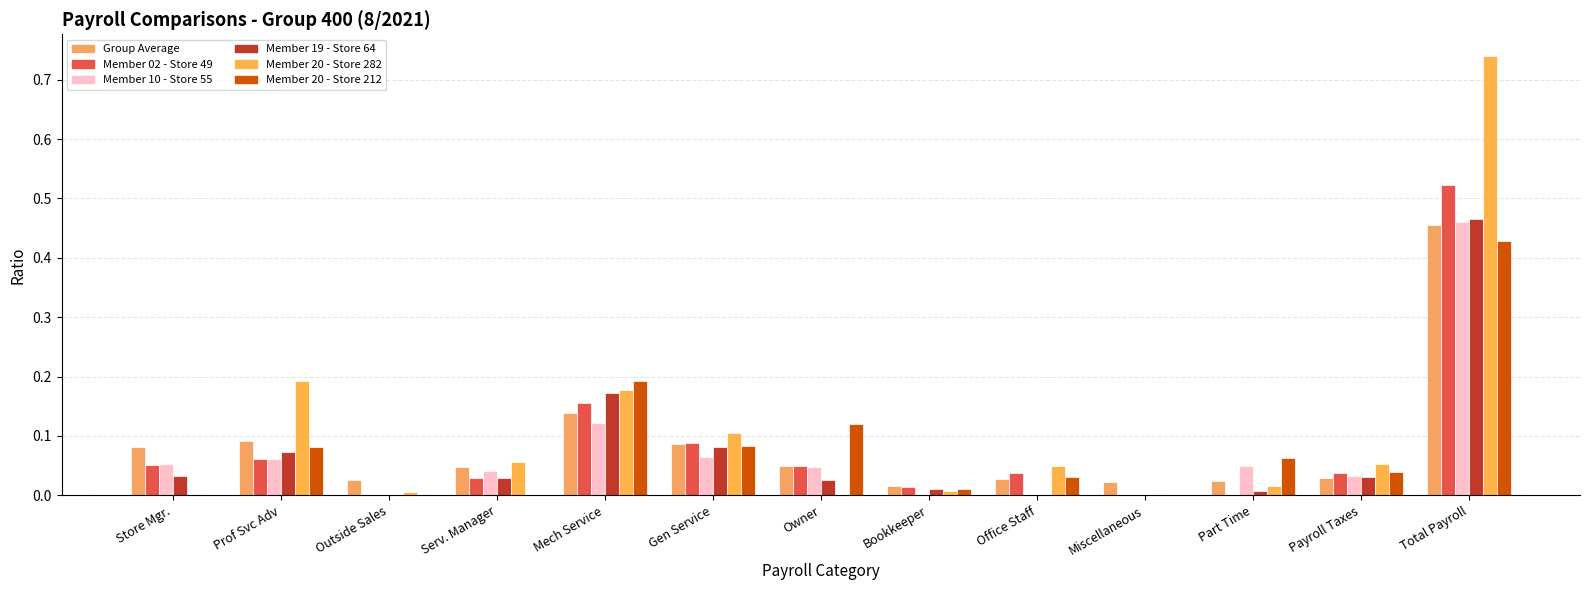

What value does the Member 19 - Store 64 series have at Prof Svc Adv?

0.1